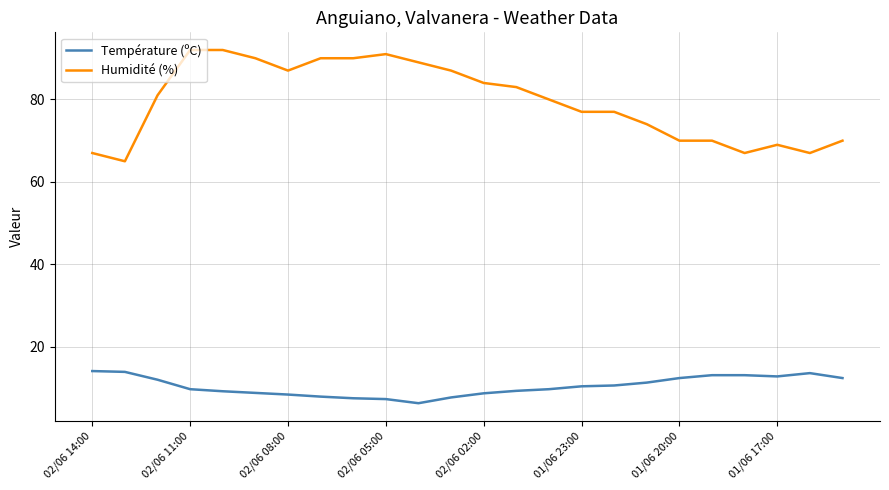

List the series in order of their overall mean, lowest first.

Température (ºC), Humidité (%)